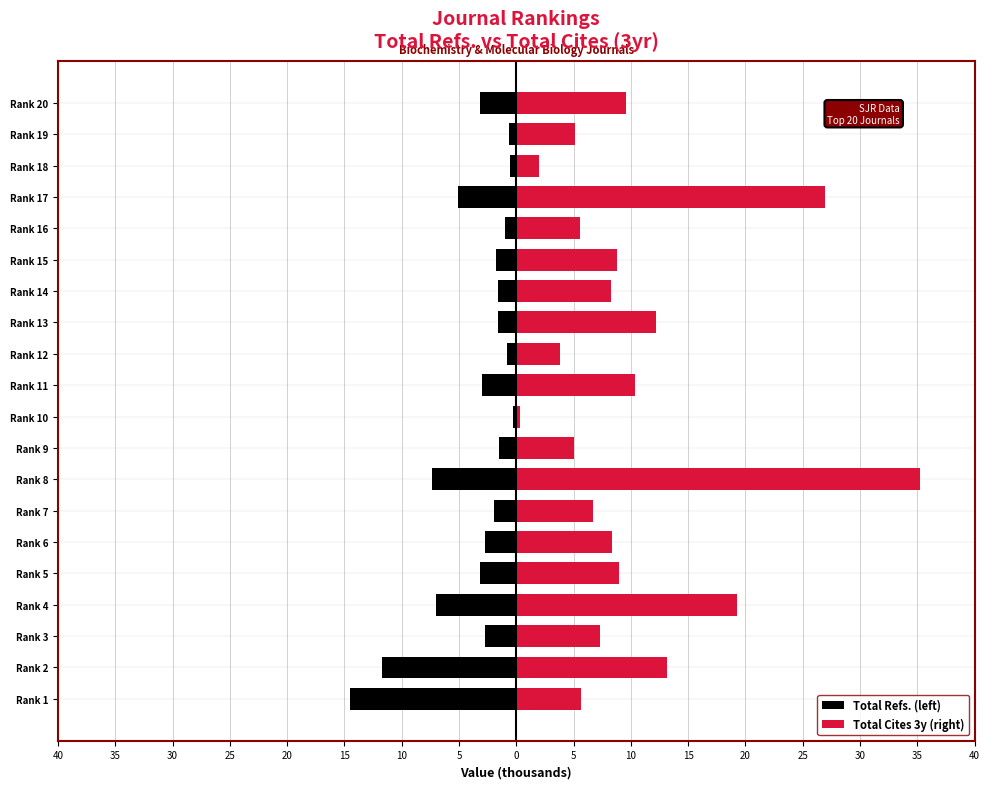

Rank the series by their maximum value, from lowest to highest.

Total Refs. (left), Total Cites 3y (right)